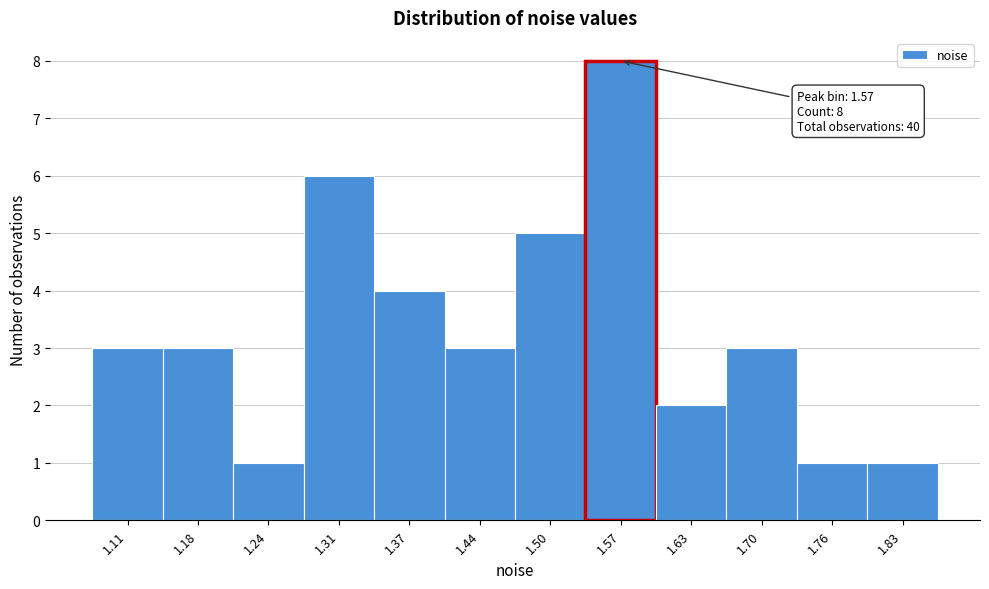

Over which range of the x-axis is the bar tallest?

1.53 to 1.60